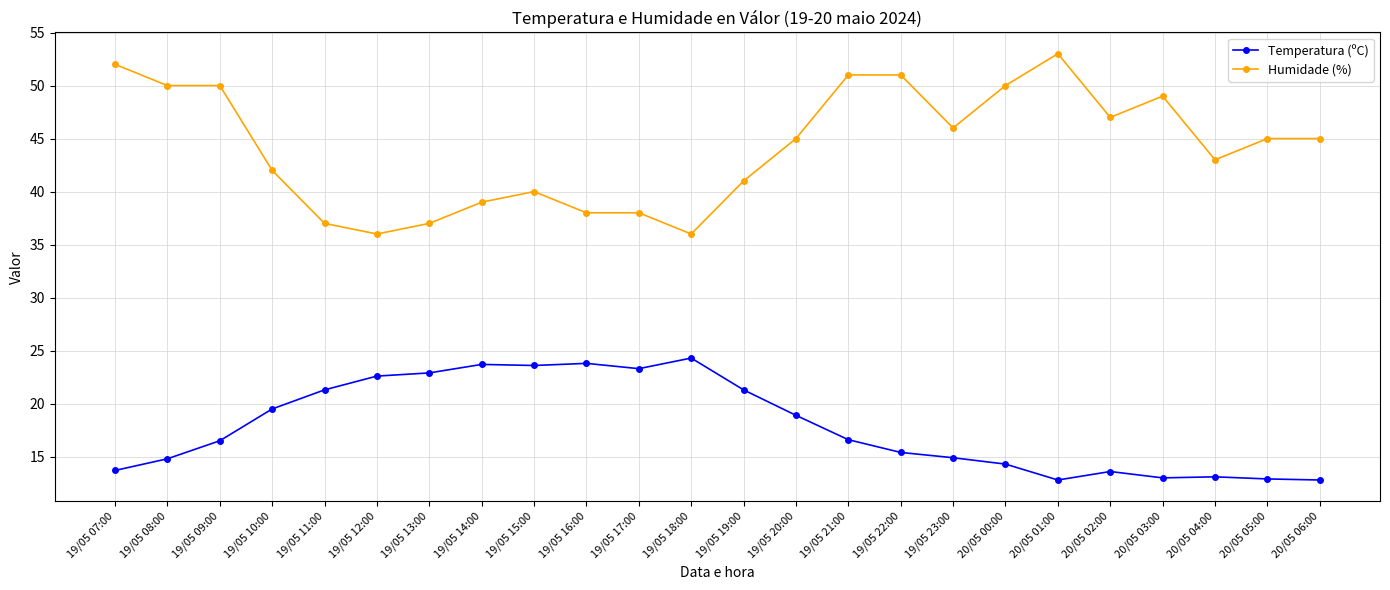

How many data points does each series have?

24